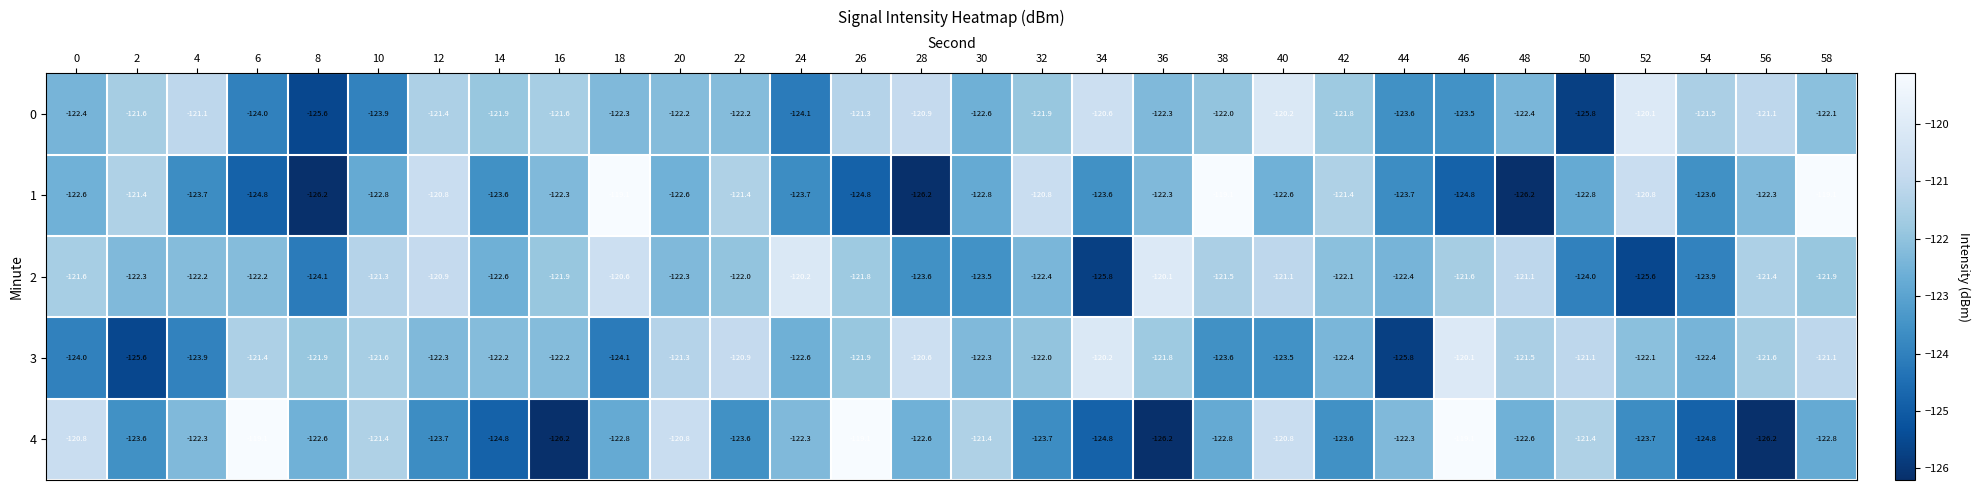

What is the difference between the second highest and minimum values in the 1 series?

7.1